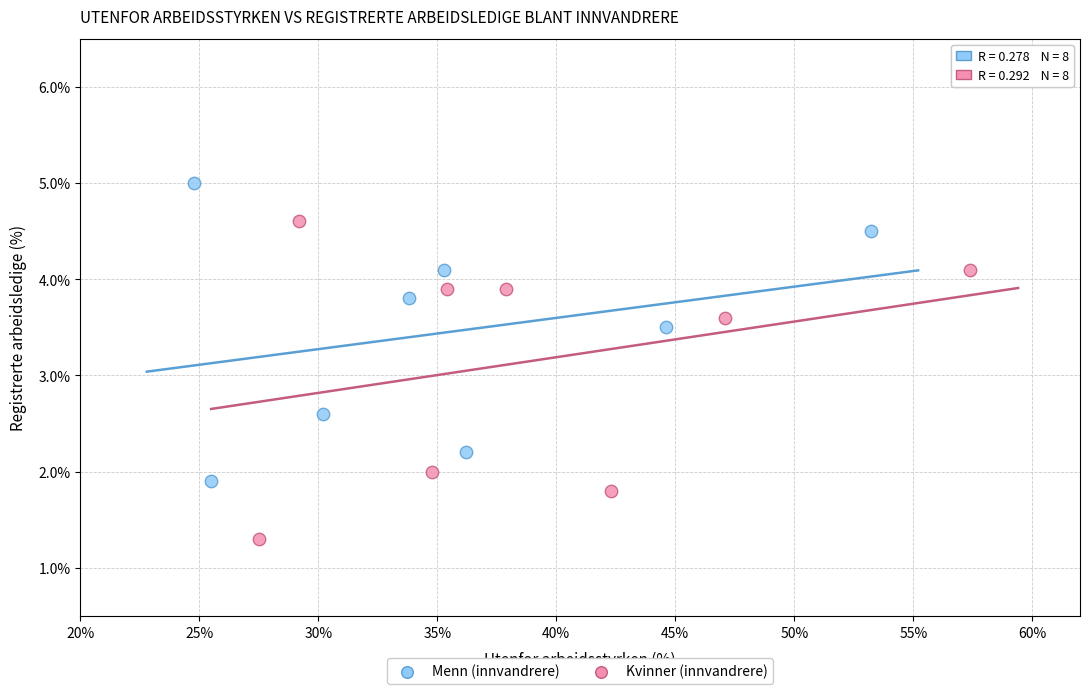

Which series reaches the maximum Y coordinate?

Menn (innvandrere)